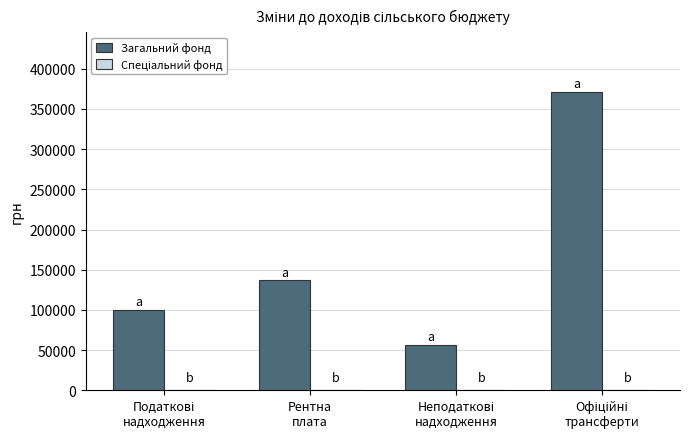

What is the sum of all values?

664830.8